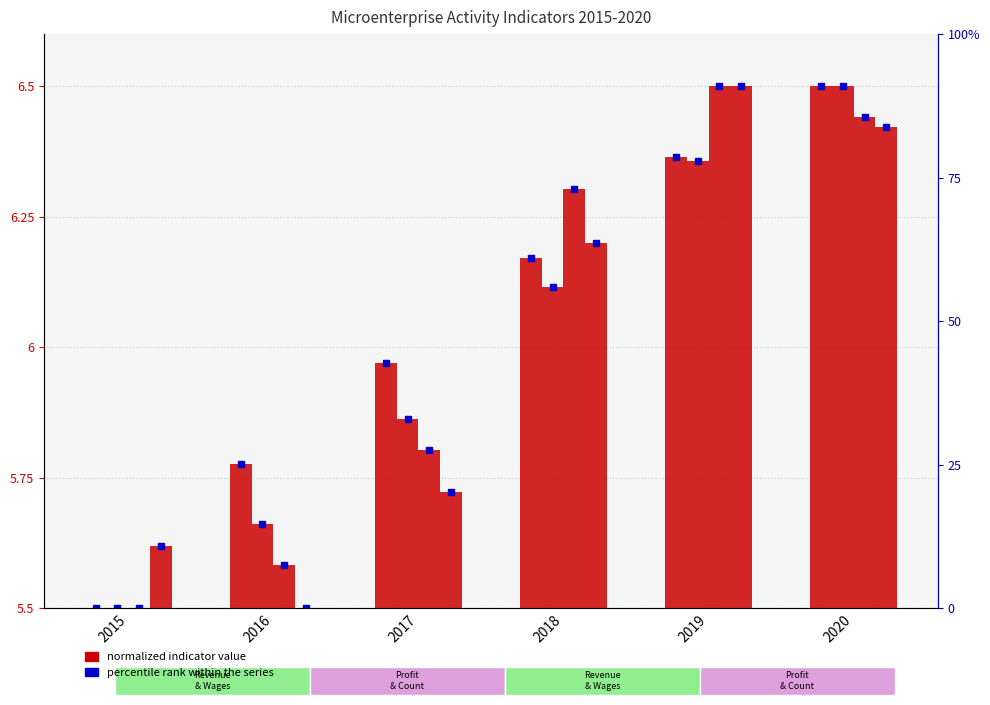

The Monthly revenue per worker (PLN) series shows 6.5 at 2019. True or false?

True